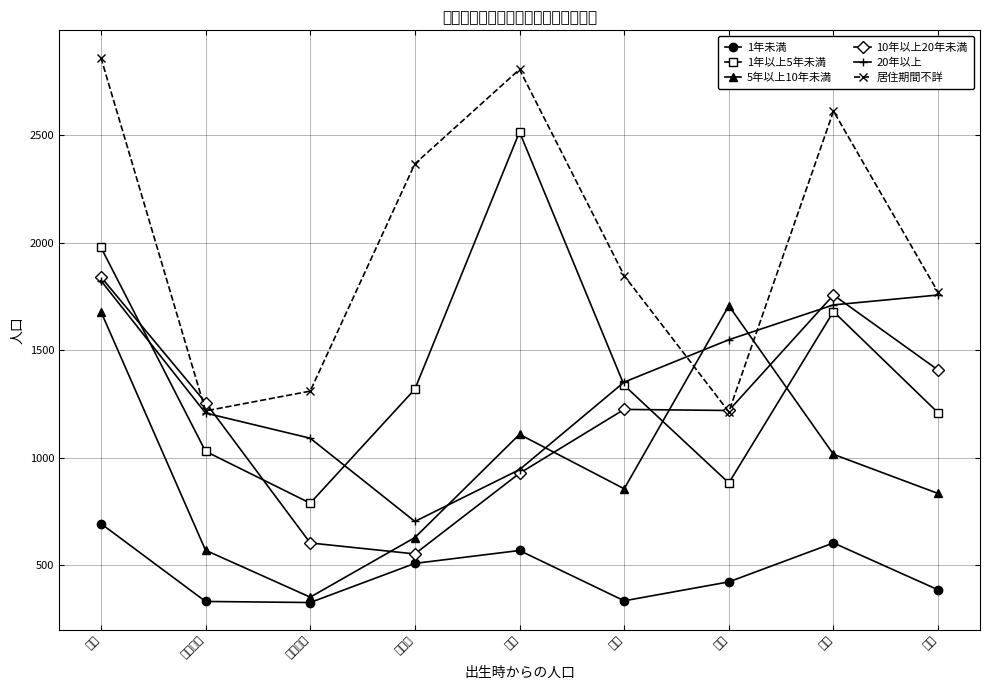

What is the spread (max minus min) of values at 野田?

1284